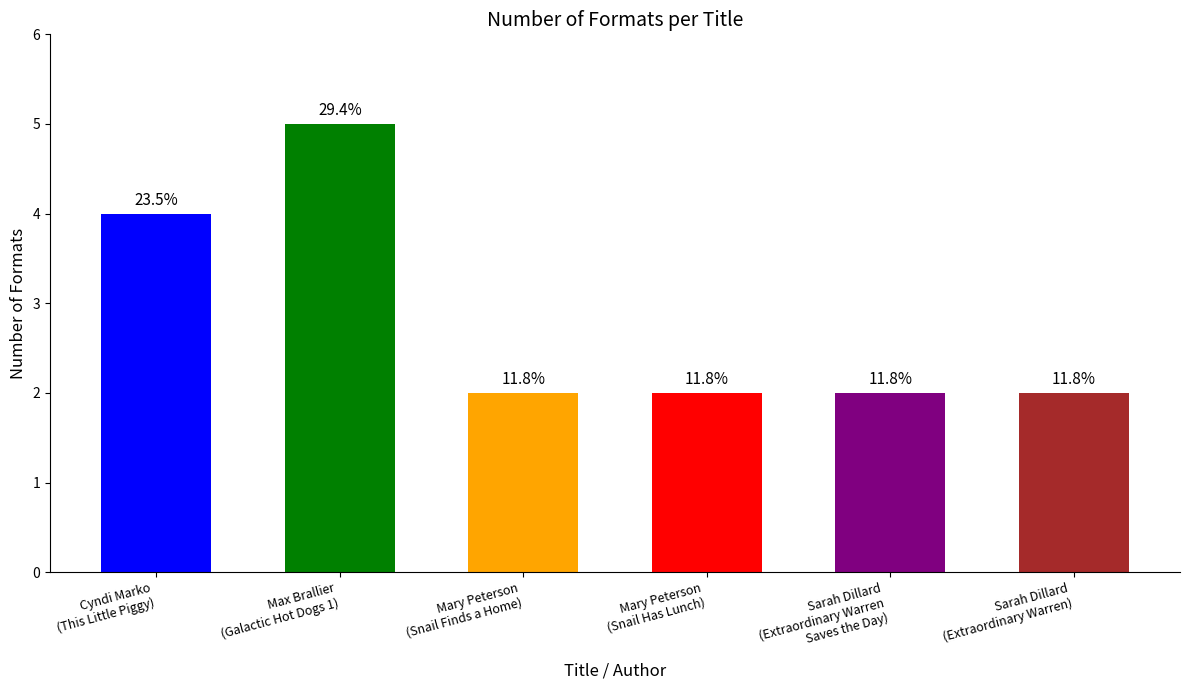

Does the chart contain any negative values?

No